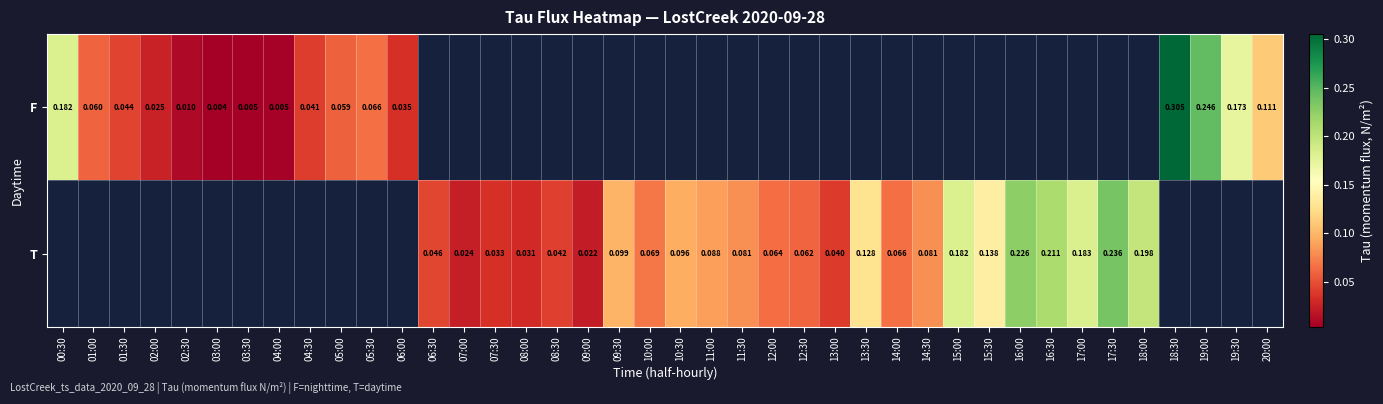

What is the greatest value displayed?

0.3